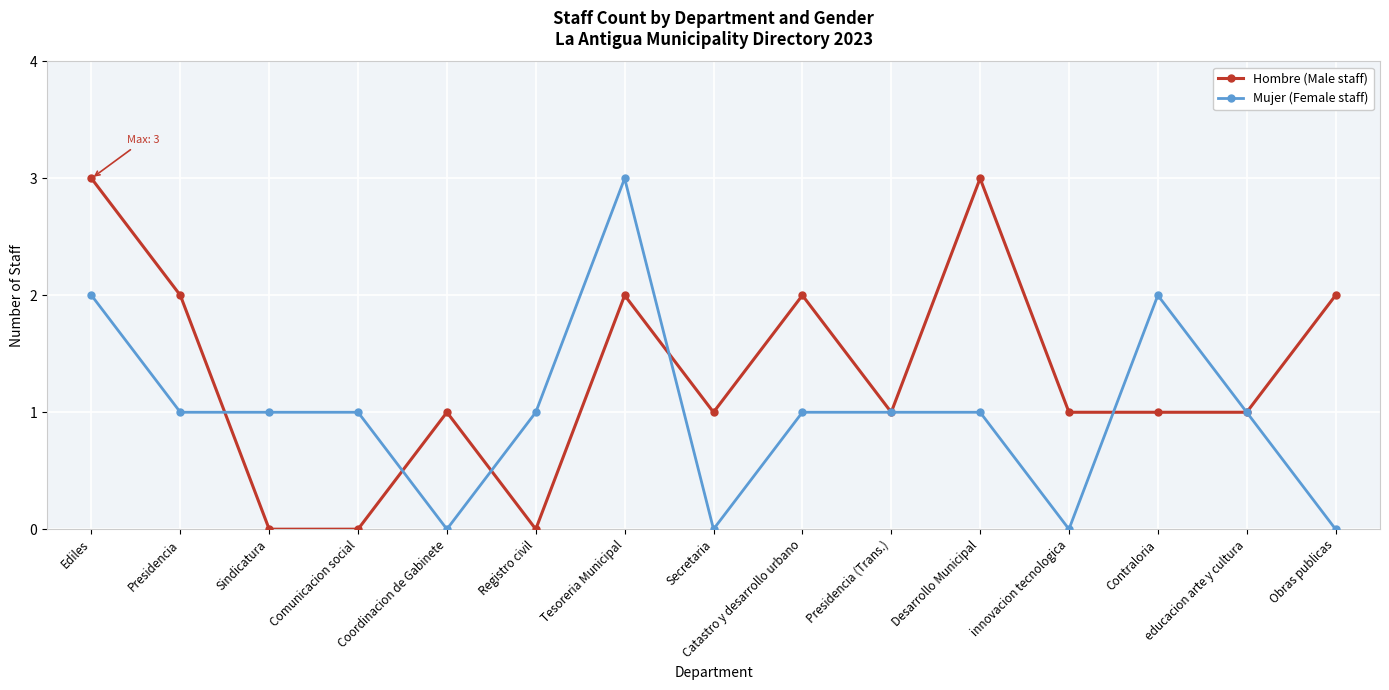

What position from the right is Obras publicas?

1